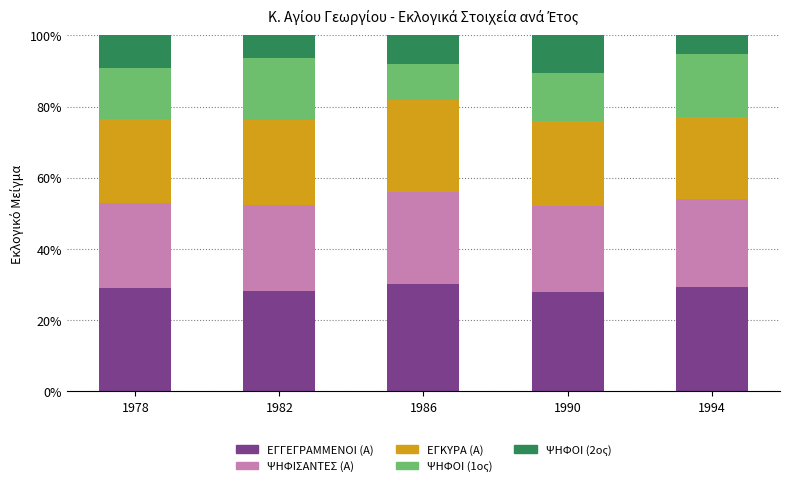

How many categories are shown in the chart?

5